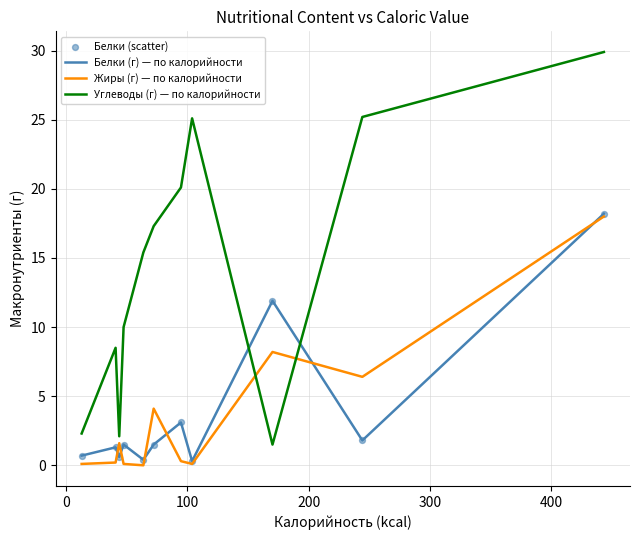

Which series has the largest total across all categories?

Углеводы (г) — по калорийности